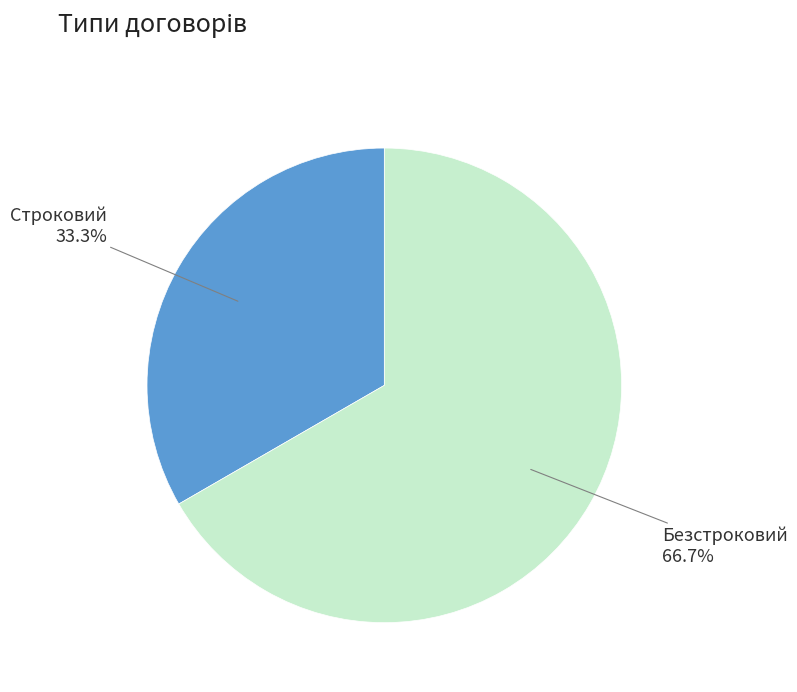

Is there any slice that represents more than half of the pie?

Yes